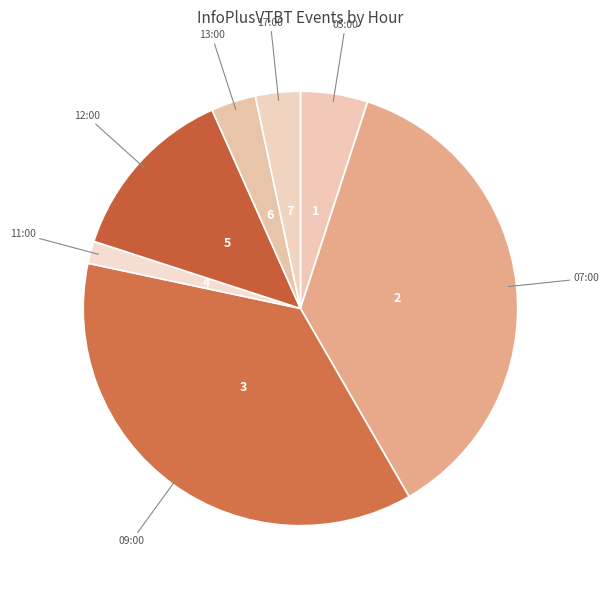

Approximately how many times larger is the value at 09:00 compared to 17:00?

11.0